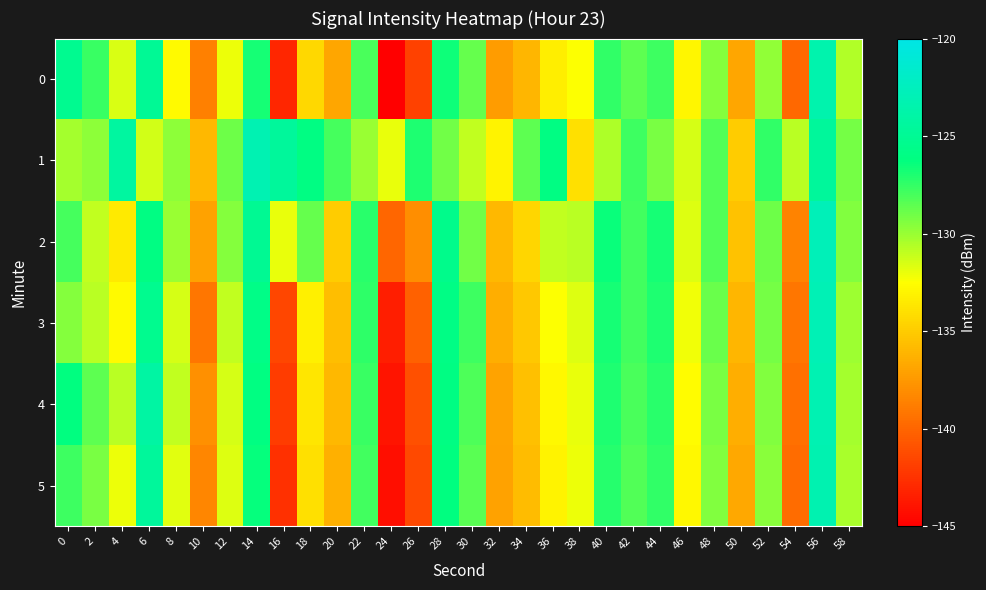

What is the greatest value displayed?

-122.8